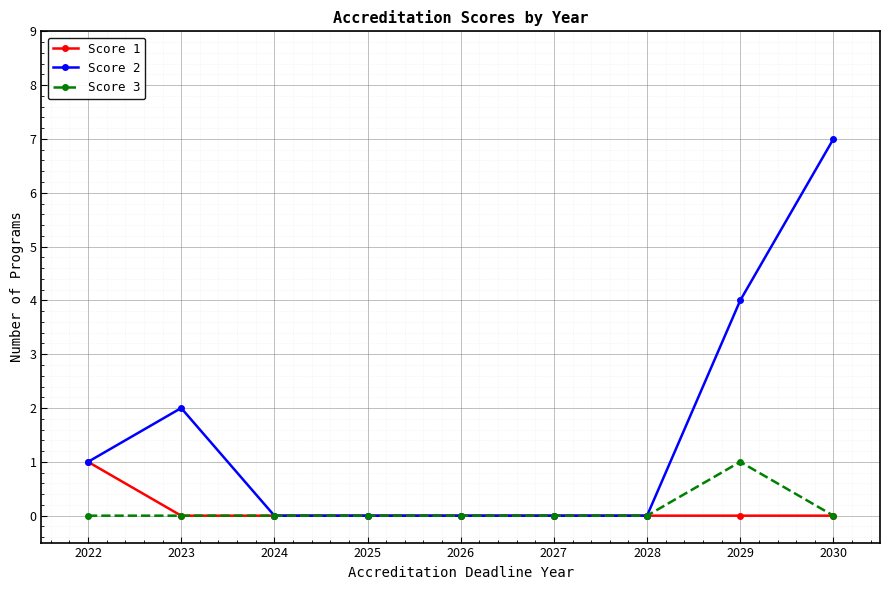

What are all the series names shown in the legend?

Score 1, Score 2, Score 3